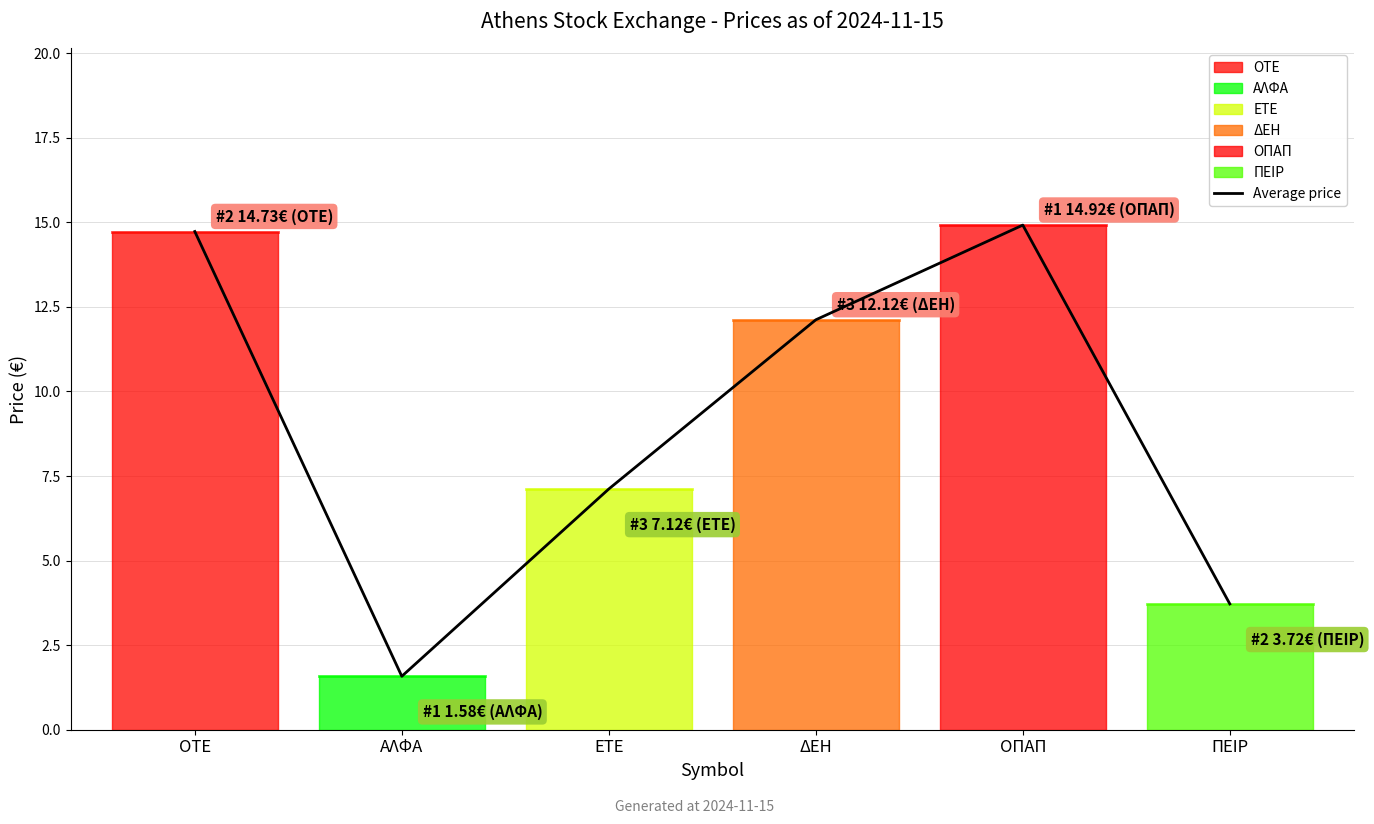

At which category does the data reach its first local peak?

ΟΠΑΠ